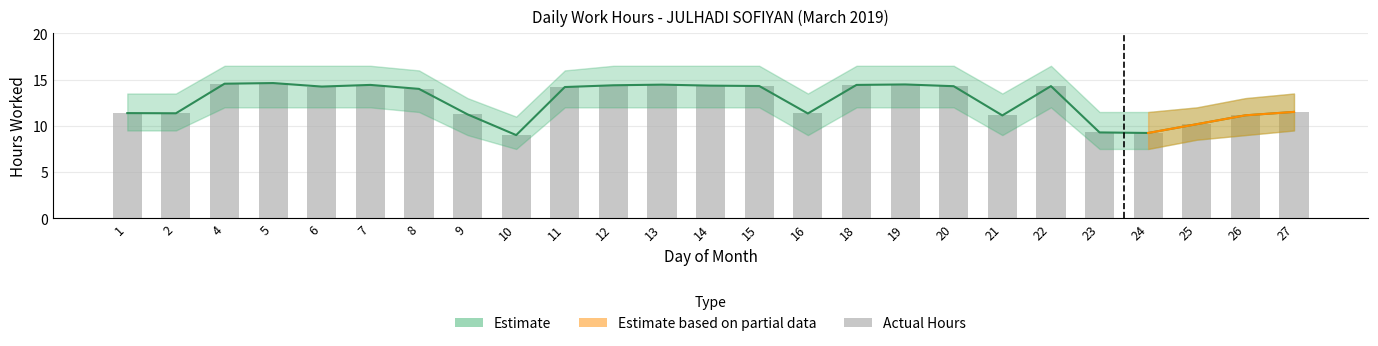

At which category does the chart reach its peak across all series?

5